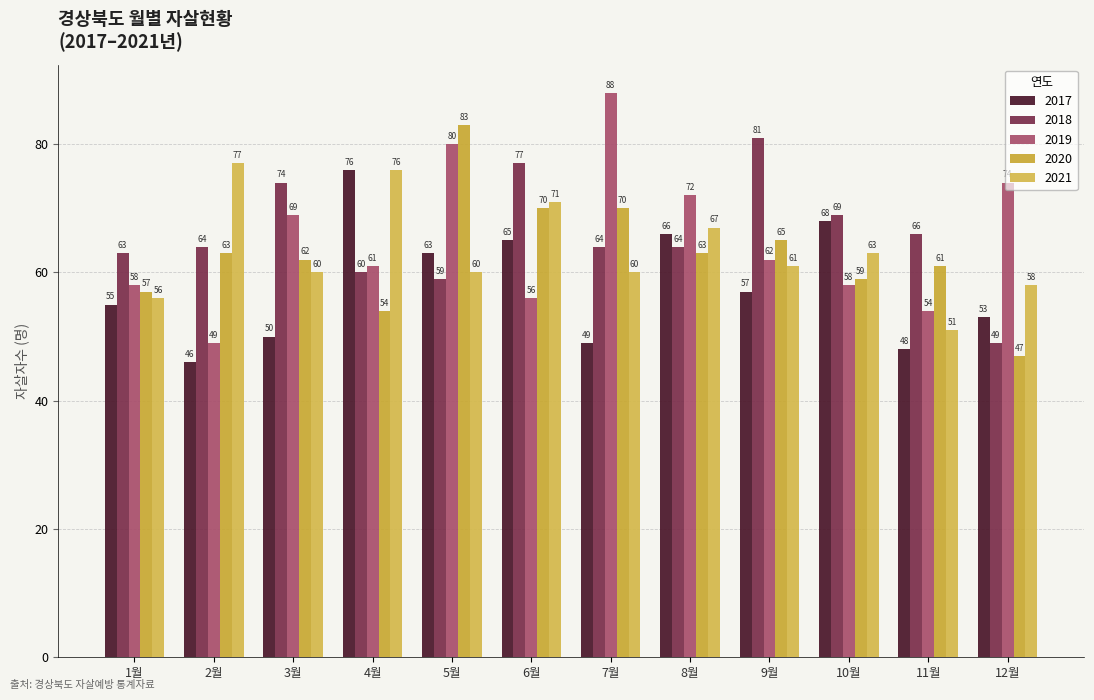

How many bars are there in total?

60